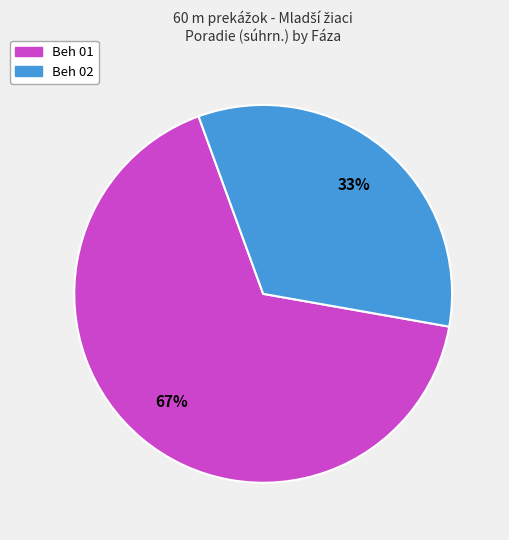

To the nearest percent, what is the average slice percentage?

50%